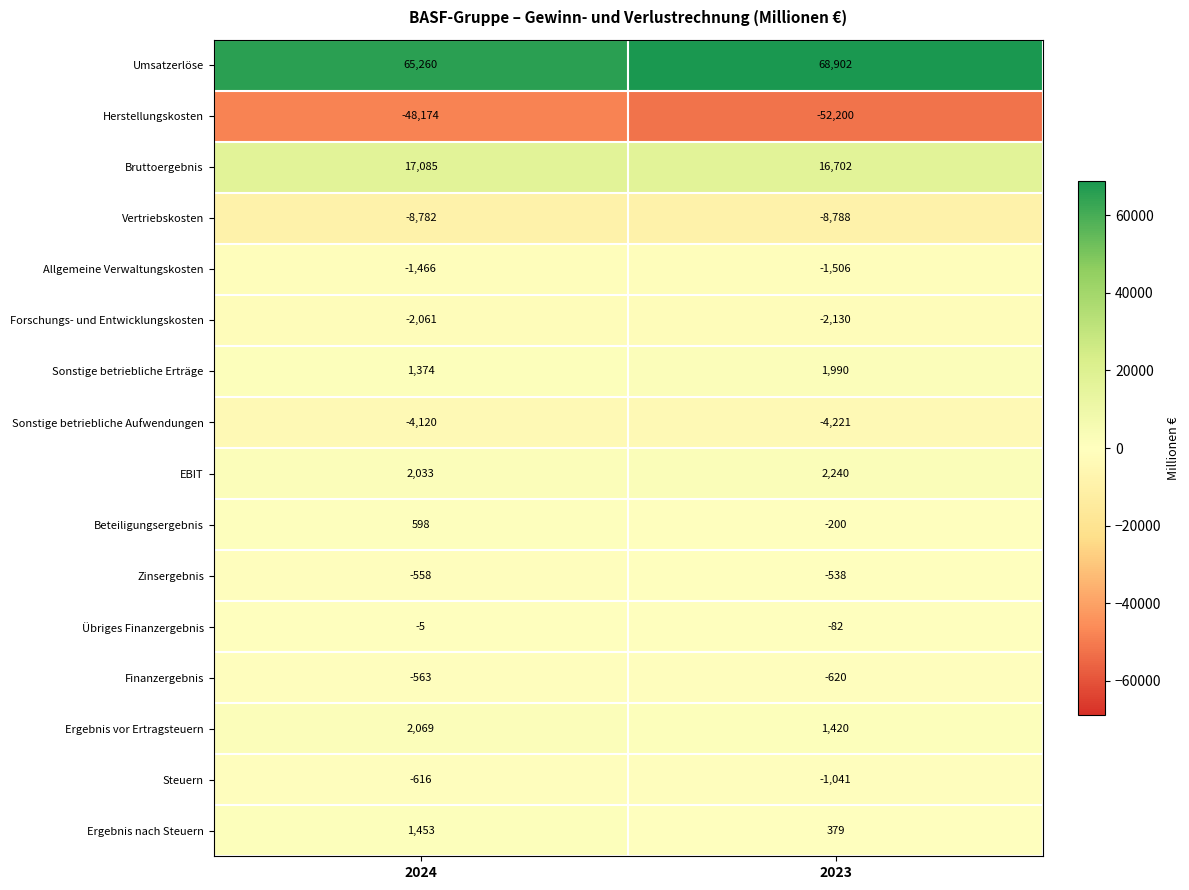

What is the maximum value shown in the chart?

68902